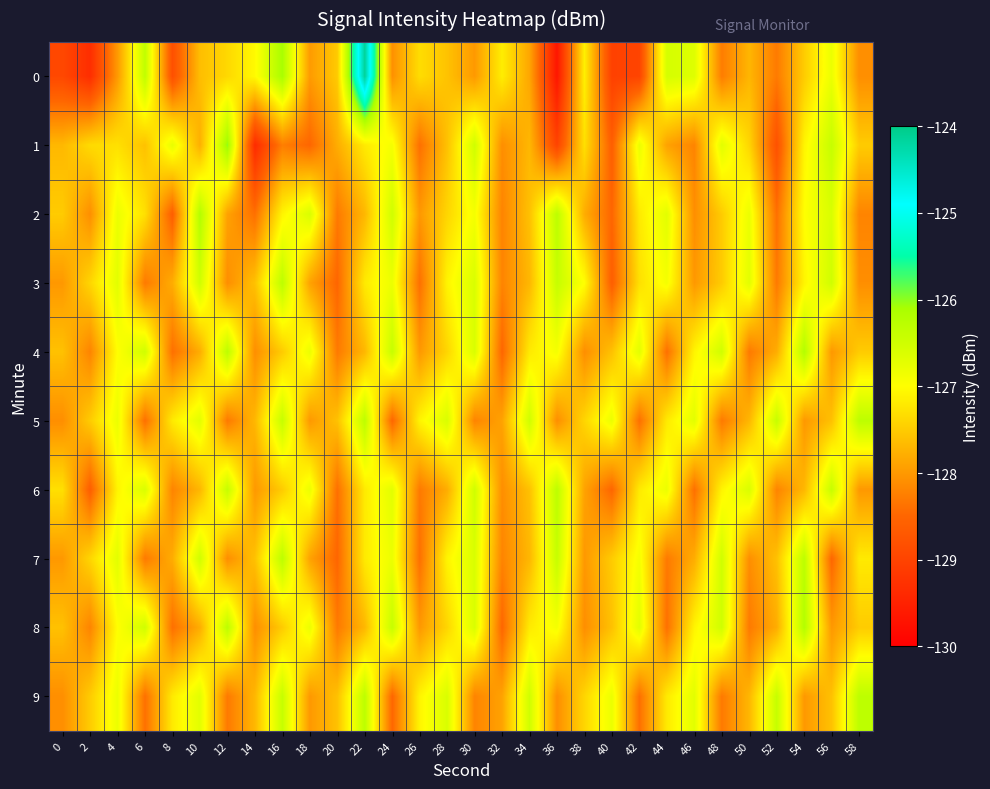

Reading left to right, what are all the values shown in this chart?

0: 0=-128.9	2=-129.3	4=-128.0	6=-126.3	8=-128.8	10=-127.6	12=-127.4	14=-127.0	16=-126.1	18=-128.0	20=-127.5	22=-124.1	24=-128.1	26=-127.3	28=-127.6	30=-128.0	32=-127.2	34=-127.9	36=-129.7	38=-127.1	40=-129.0	42=-129.0	44=-126.6	46=-126.7	48=-128.3	50=-127.7	52=-128.3	54=-127.5	56=-126.8	58=-128.1
1: 0=-127.7	2=-127.4	4=-127.3	6=-127.6	8=-126.8	10=-127.8	12=-126.0	14=-129.4	16=-128.3	18=-128.5	20=-127.8	22=-127.2	24=-126.9	26=-128.4	28=-127.6	30=-126.5	32=-128.1	34=-127.7	36=-129.0	38=-127.3	40=-128.6	42=-126.8	44=-127.9	46=-128.2	48=-126.7	50=-127.4	52=-128.8	54=-127.1	56=-126.4	58=-127.5
2: 0=-127.5	2=-128.1	4=-126.8	6=-127.3	8=-128.6	10=-126.2	12=-127.9	14=-128.4	16=-127.1	18=-126.6	20=-128.3	22=-127.7	24=-126.5	26=-128.0	28=-127.4	30=-126.9	32=-128.2	34=-127.6	36=-126.3	38=-127.8	40=-128.5	42=-127.2	44=-126.7	46=-128.1	48=-127.5	50=-126.8	52=-128.4	54=-127.0	56=-126.6	58=-128.2
3: 0=-128.0	2=-127.4	4=-126.7	6=-128.3	8=-127.8	10=-126.5	12=-128.1	14=-127.6	16=-126.3	18=-127.9	20=-128.5	22=-127.2	24=-126.8	26=-128.4	28=-127.1	30=-126.6	32=-128.2	34=-127.7	36=-126.4	38=-127.0	40=-128.6	42=-127.3	44=-126.9	46=-128.0	48=-127.5	50=-126.7	52=-128.3	54=-127.1	56=-126.5	58=-128.1
4: 0=-127.6	2=-128.2	4=-127.0	6=-126.5	8=-128.4	10=-127.8	12=-126.3	14=-128.1	16=-127.5	18=-126.8	20=-128.3	22=-127.7	24=-126.4	26=-128.0	28=-127.4	30=-126.6	32=-128.5	34=-127.2	36=-126.9	38=-128.1	40=-127.6	42=-126.7	44=-128.4	46=-127.1	48=-126.5	50=-128.3	52=-127.8	54=-126.2	56=-128.0	58=-127.5
5: 0=-128.1	2=-127.5	4=-126.8	6=-128.4	8=-127.2	10=-126.7	12=-128.3	14=-127.7	16=-126.4	18=-128.0	20=-127.6	22=-126.3	24=-128.5	26=-127.1	28=-126.6	30=-128.2	32=-127.9	34=-126.5	36=-128.1	38=-127.4	40=-126.8	42=-128.4	44=-127.2	46=-126.7	48=-128.3	50=-127.7	52=-126.4	54=-128.0	56=-127.6	58=-126.3
6: 0=-127.3	2=-128.6	4=-127.1	6=-126.6	8=-128.2	10=-127.7	12=-126.4	14=-128.0	16=-127.5	18=-126.8	20=-128.4	22=-127.2	24=-126.7	26=-128.3	28=-127.8	30=-126.5	32=-128.1	34=-127.6	36=-126.3	38=-127.9	40=-128.5	42=-127.2	44=-126.8	46=-128.4	48=-127.1	50=-126.6	52=-128.2	54=-127.7	56=-126.4	58=-128.0
7: 0=-128.0	2=-127.4	4=-126.7	6=-128.3	8=-127.8	10=-126.5	12=-128.1	14=-127.6	16=-126.3	18=-127.9	20=-128.5	22=-127.2	24=-126.8	26=-128.4	28=-127.1	30=-126.6	32=-128.2	34=-127.7	36=-126.4	38=-128.0	40=-127.5	42=-126.9	44=-128.3	46=-127.8	48=-126.5	50=-128.1	52=-127.6	54=-126.3	56=-128.5	58=-127.2
8: 0=-127.6	2=-128.2	4=-127.0	6=-126.5	8=-128.4	10=-127.8	12=-126.3	14=-128.1	16=-127.5	18=-126.8	20=-128.3	22=-127.7	24=-126.4	26=-128.0	28=-127.4	30=-126.6	32=-128.5	34=-127.2	36=-126.9	38=-128.1	40=-127.6	42=-126.7	44=-128.4	46=-127.1	48=-126.5	50=-128.3	52=-127.8	54=-126.2	56=-128.0	58=-127.5
9: 0=-128.1	2=-127.5	4=-126.8	6=-128.4	8=-127.2	10=-126.7	12=-128.3	14=-127.7	16=-126.4	18=-128.0	20=-127.6	22=-126.3	24=-128.5	26=-127.1	28=-126.6	30=-128.2	32=-127.9	34=-126.5	36=-128.1	38=-127.4	40=-126.8	42=-128.4	44=-127.2	46=-126.7	48=-128.3	50=-127.7	52=-126.4	54=-128.0	56=-127.6	58=-126.3